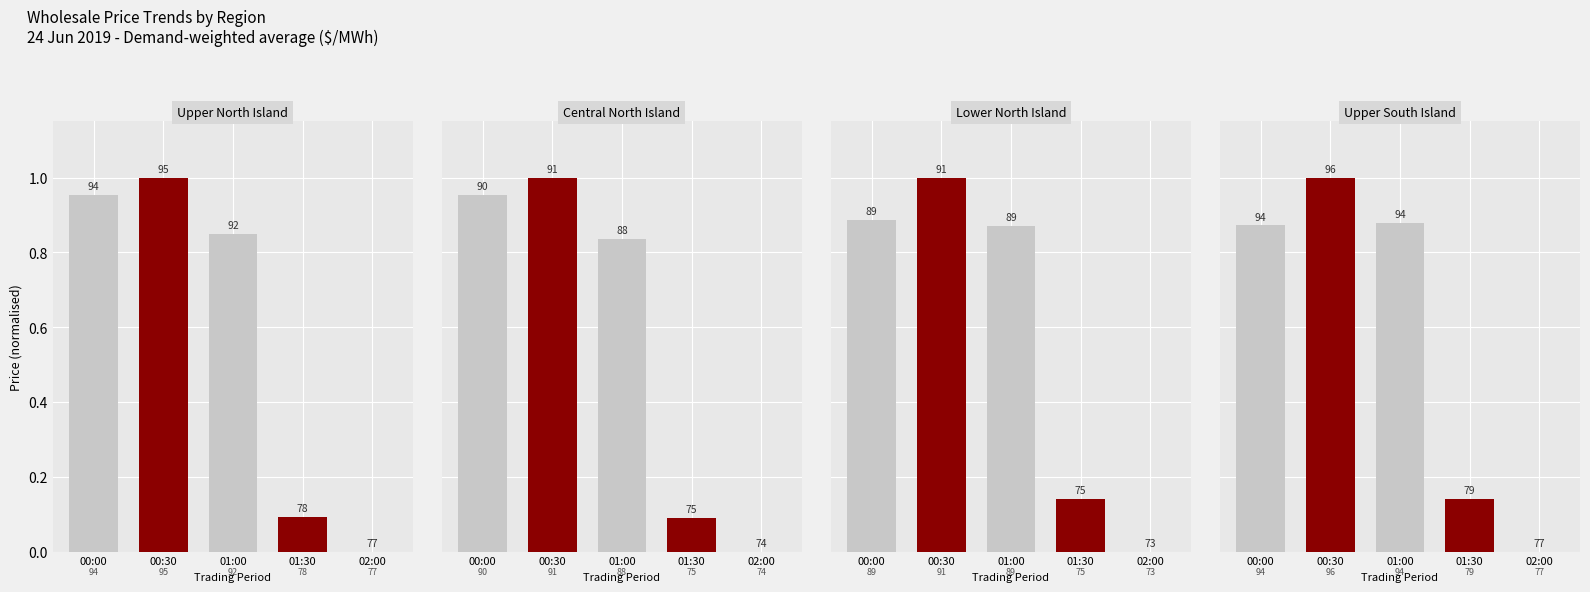

Reading right to left, transcribe all the data shown in this chart.

Upper North Island: 02:00=0.0	01:30=0.1	01:00=0.8	00:30=1.0	00:00=1.0
Central North Island: 02:00=0.0	01:30=0.1	01:00=0.8	00:30=1.0	00:00=1.0
Lower North Island: 02:00=0.0	01:30=0.1	01:00=0.9	00:30=1.0	00:00=0.9
Upper South Island: 02:00=0.0	01:30=0.1	01:00=0.9	00:30=1.0	00:00=0.9